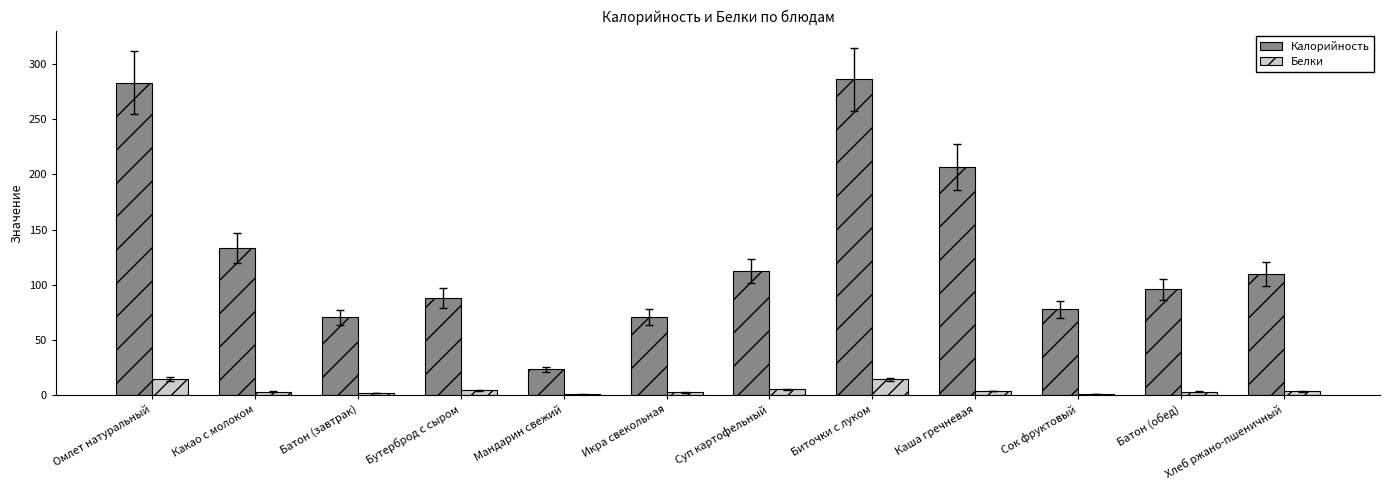

What is the sum of all Белки values?

56.6